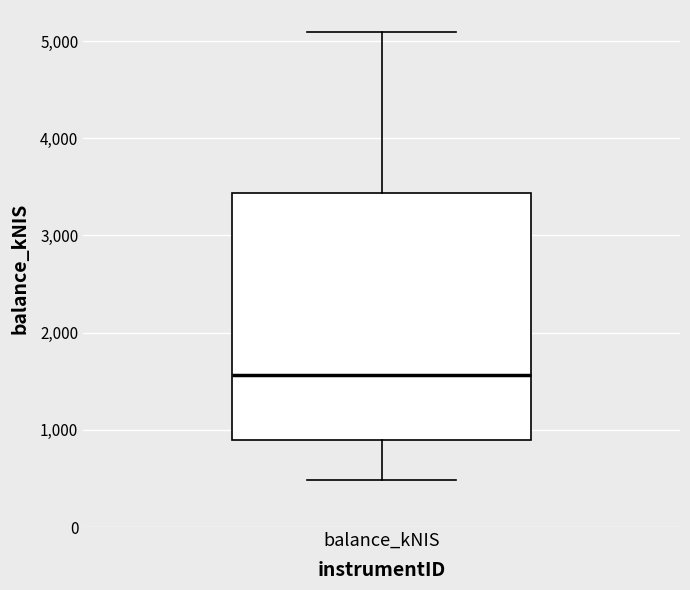

Transcribe this box plot: give where the median line is, the range the box spans, and where the two whiskers end, as read against the y-axis. The values are not printed on the chart, so give them approximately, as read against the axis.

median 1600, box 900 to 3400, whiskers 500 to 5100